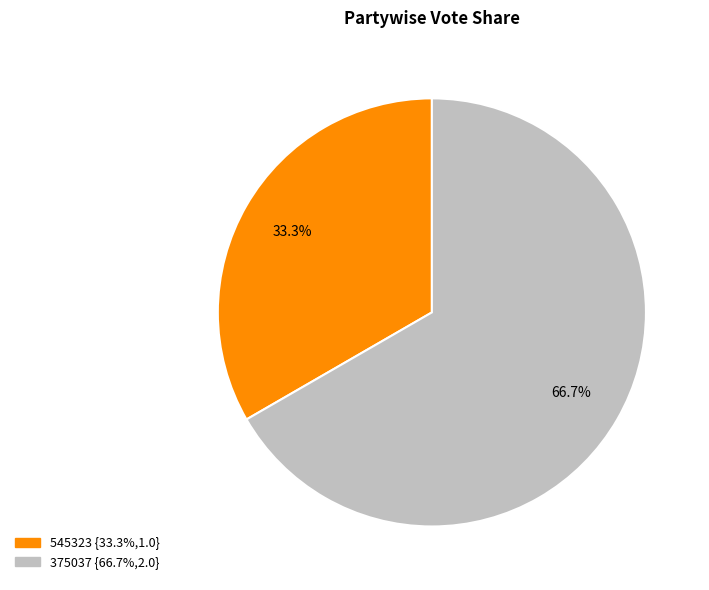

To the nearest percent, what is the difference between the largest and smallest slice percentages?

33%